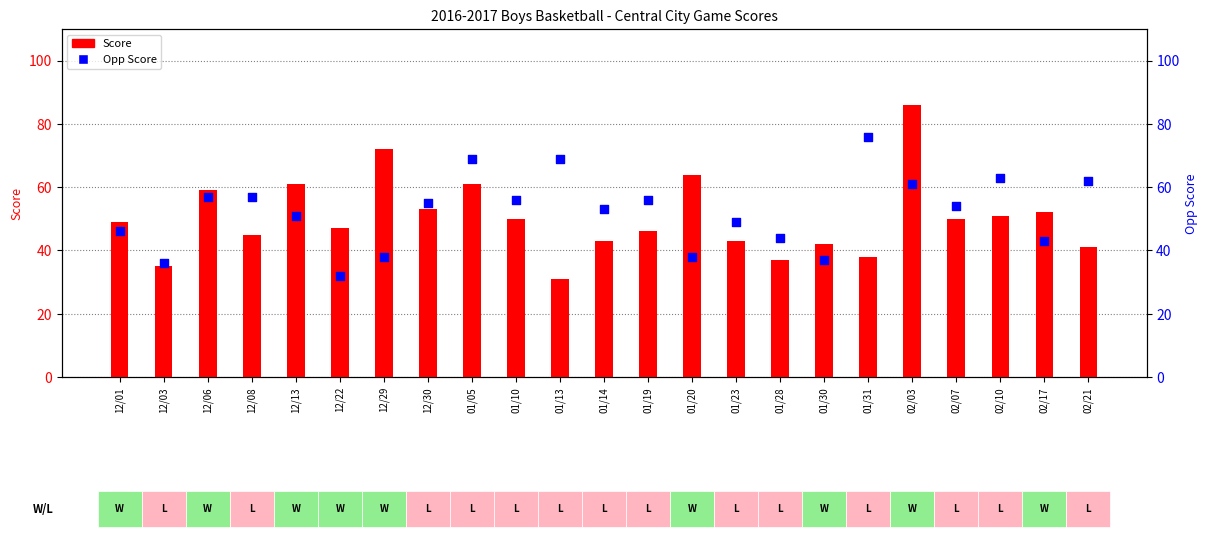

Which series contains the lowest Y value?

Score